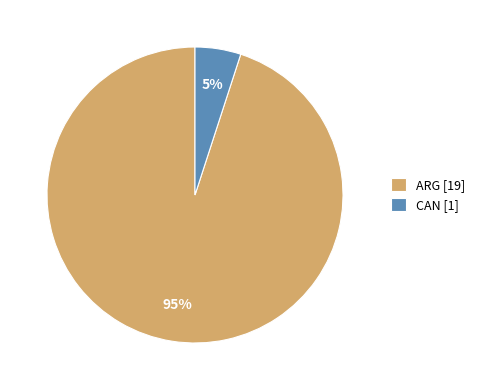

Between CAN and ARG, which is larger?

ARG